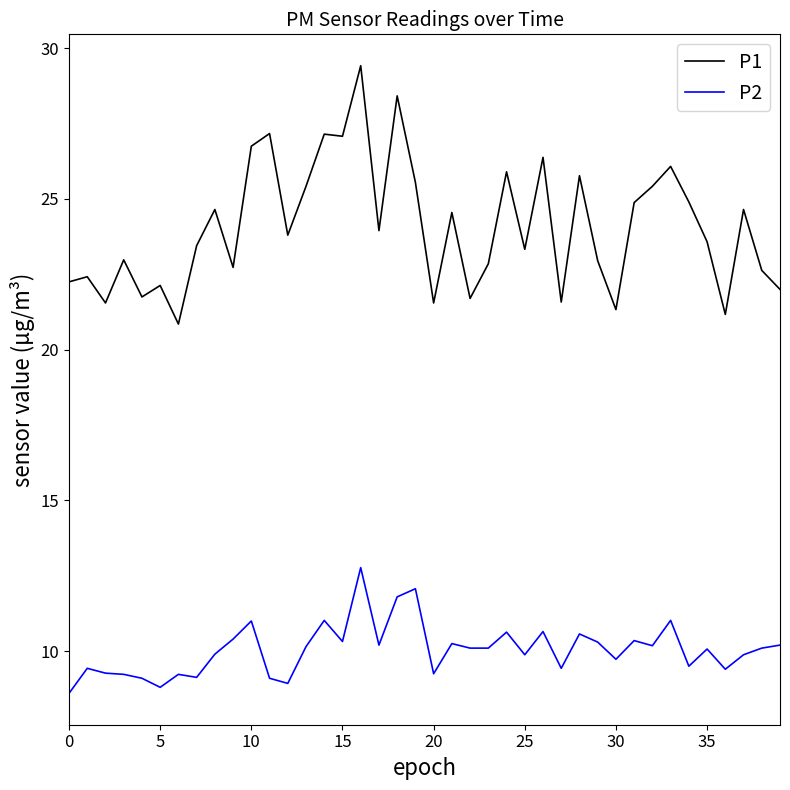

What is the maximum value for P1?

29.4